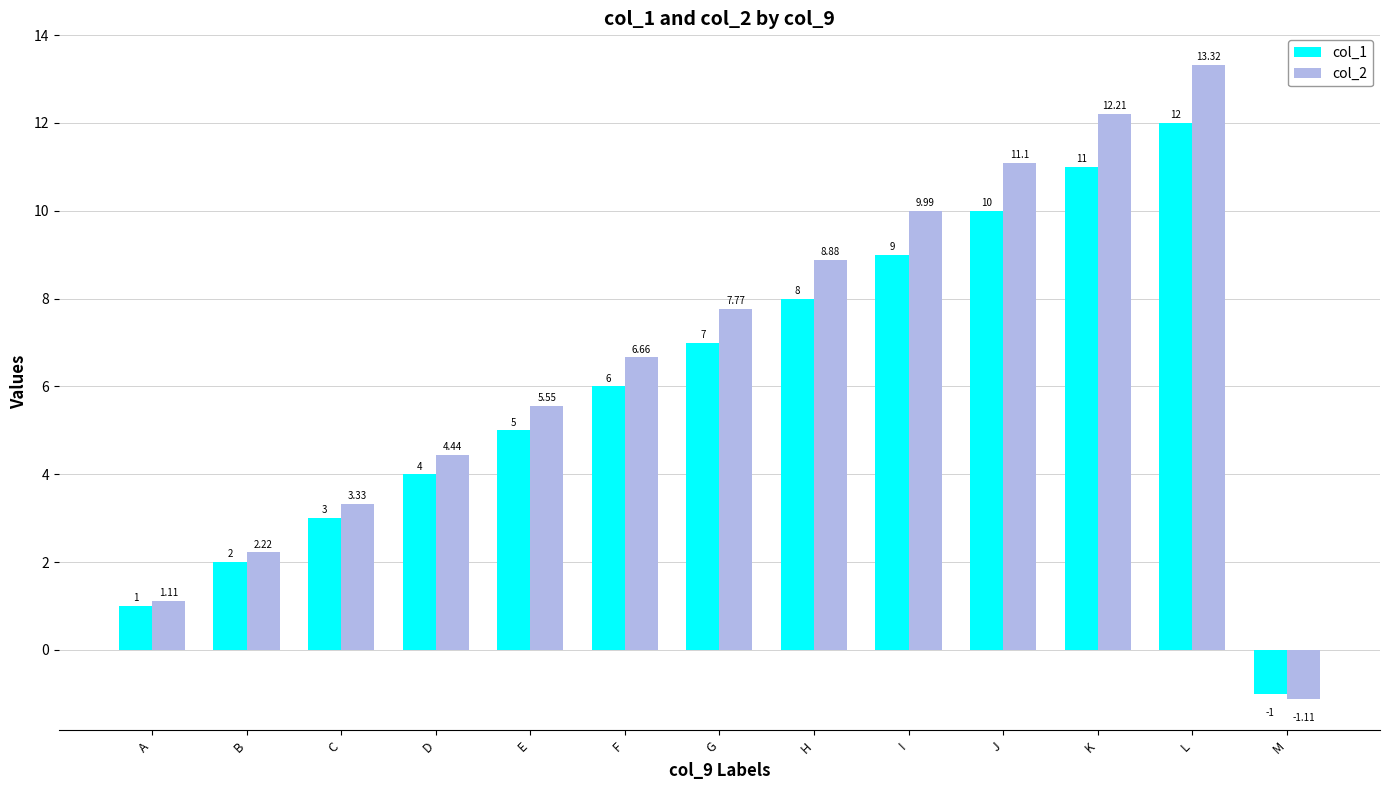

List the series in order of their overall mean, lowest first.

col_1, col_2